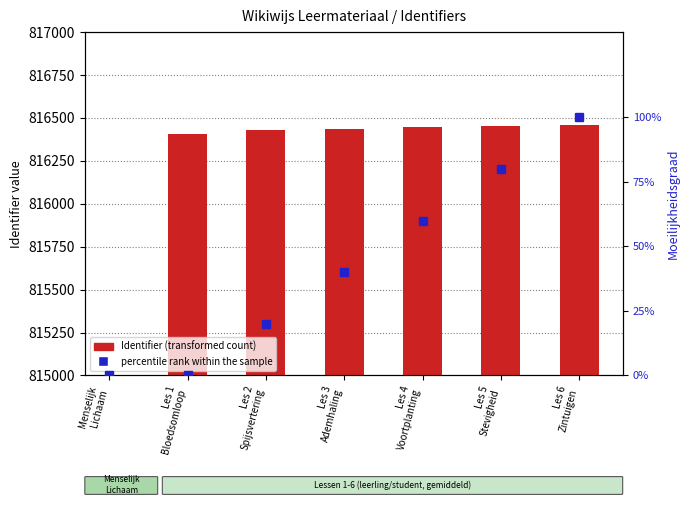

What is the label of the 1st bar from the left?

Menselijk
Lichaam